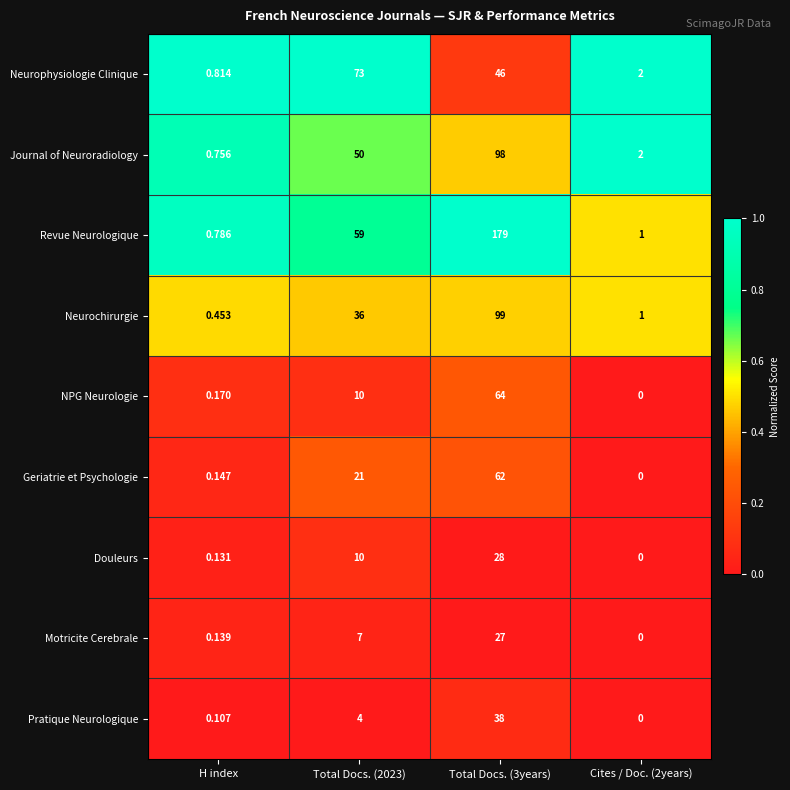

List the series in order of their peak value, highest first.

Revue Neurologique, Neurochirurgie, Journal of Neuroradiology, Neurophysiologie Clinique, NPG Neurologie, Geriatrie et Psychologie, Pratique Neurologique, Douleurs, Motricite Cerebrale